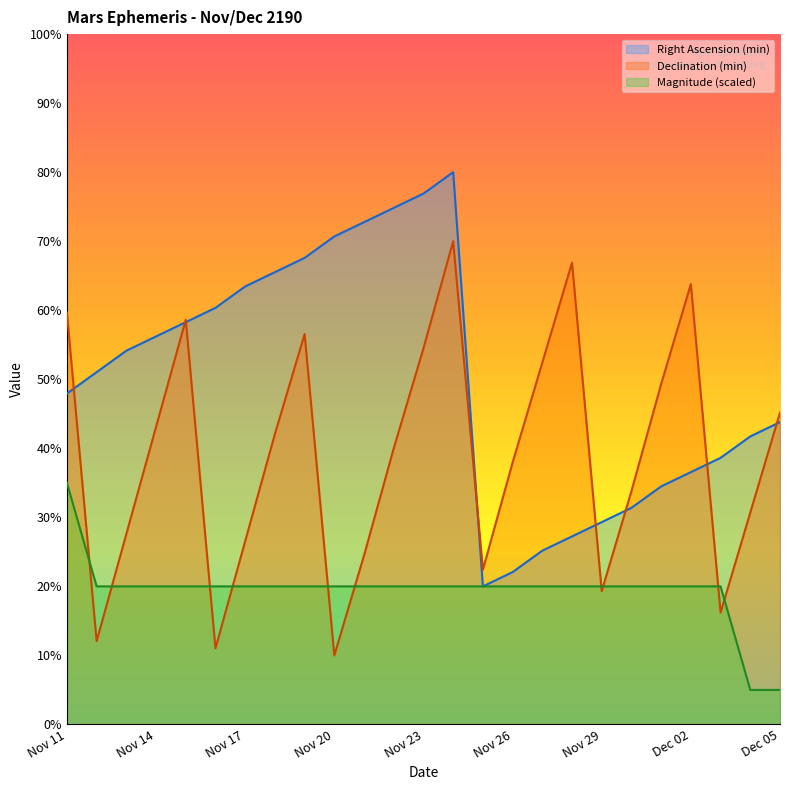

How many interior local valleys does the Declination (min) series have?

6